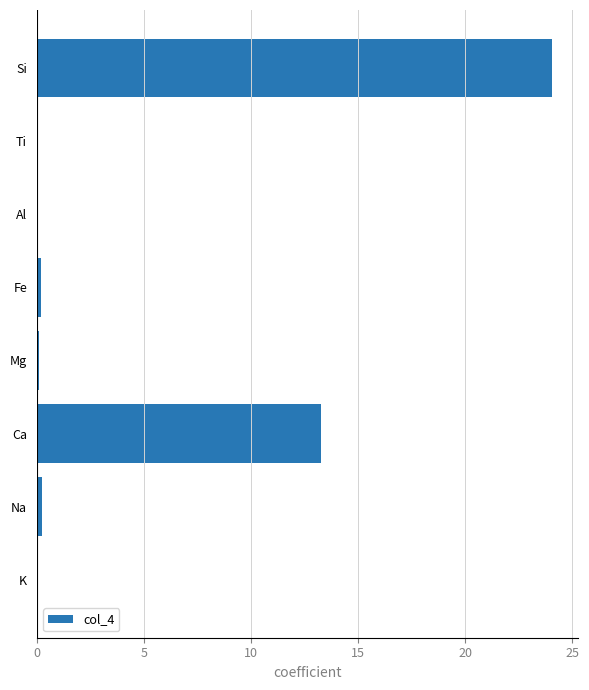

Between Ca and Al, which is larger?

Ca